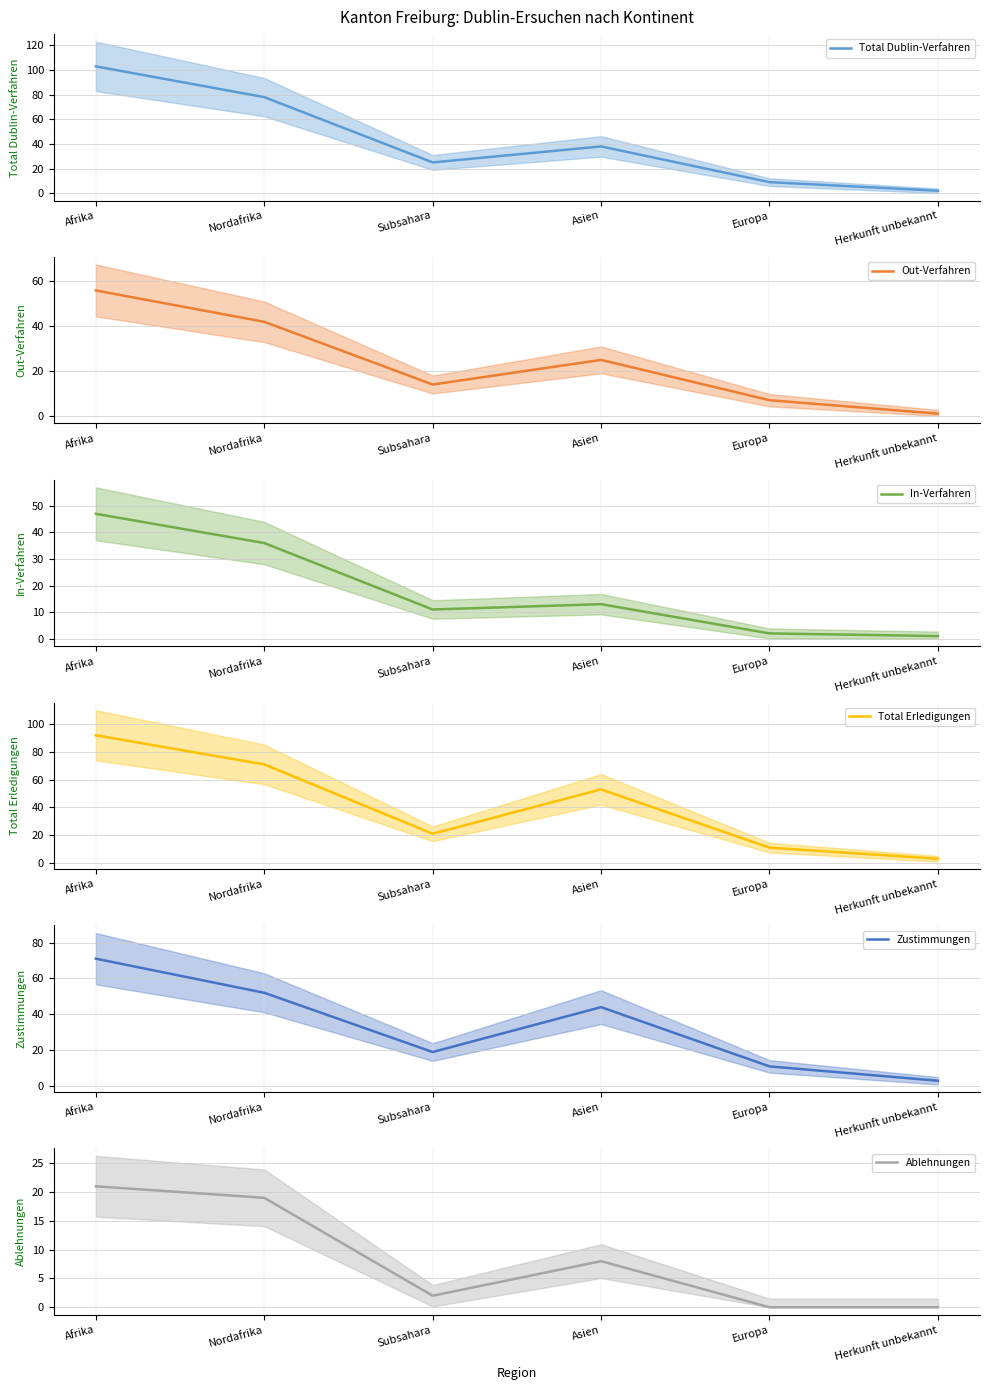

Where does the Zustimmungen series first go above 44?

Afrika